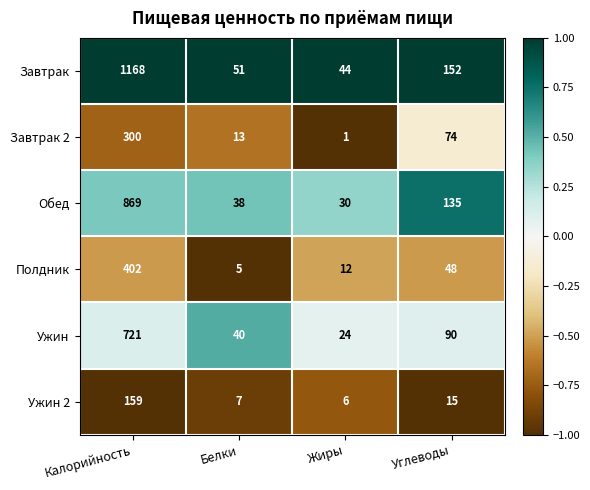

What is the smallest value displayed?

1